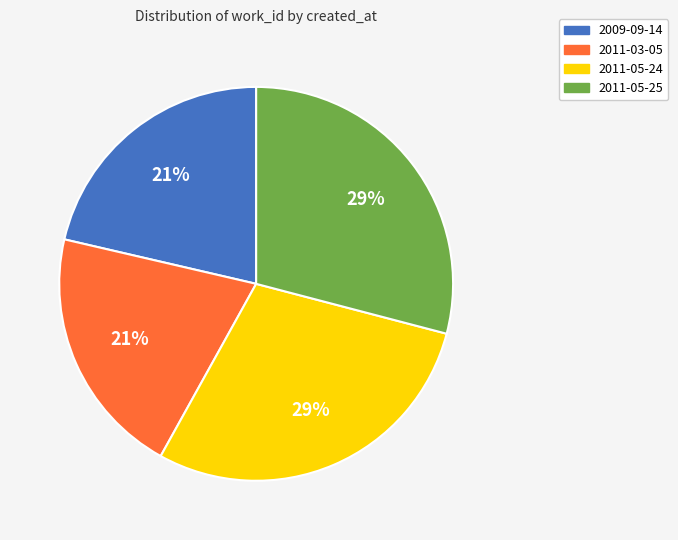

Does 2011-03-05 represent more than half of the total?

No